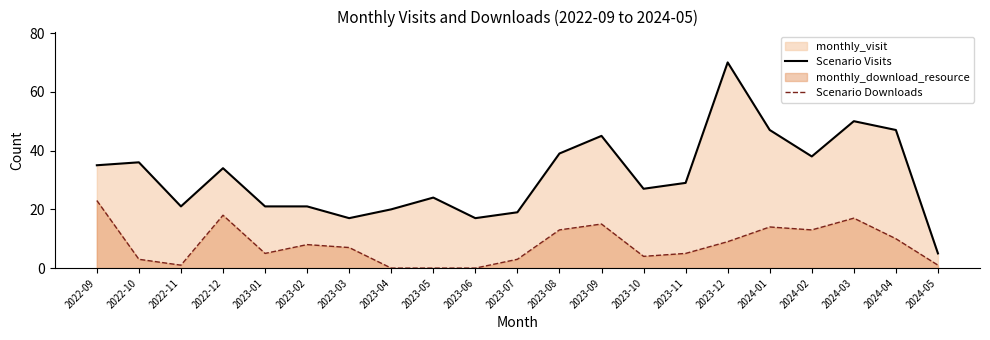

What is the label of the 15th point from the right?

2023-03